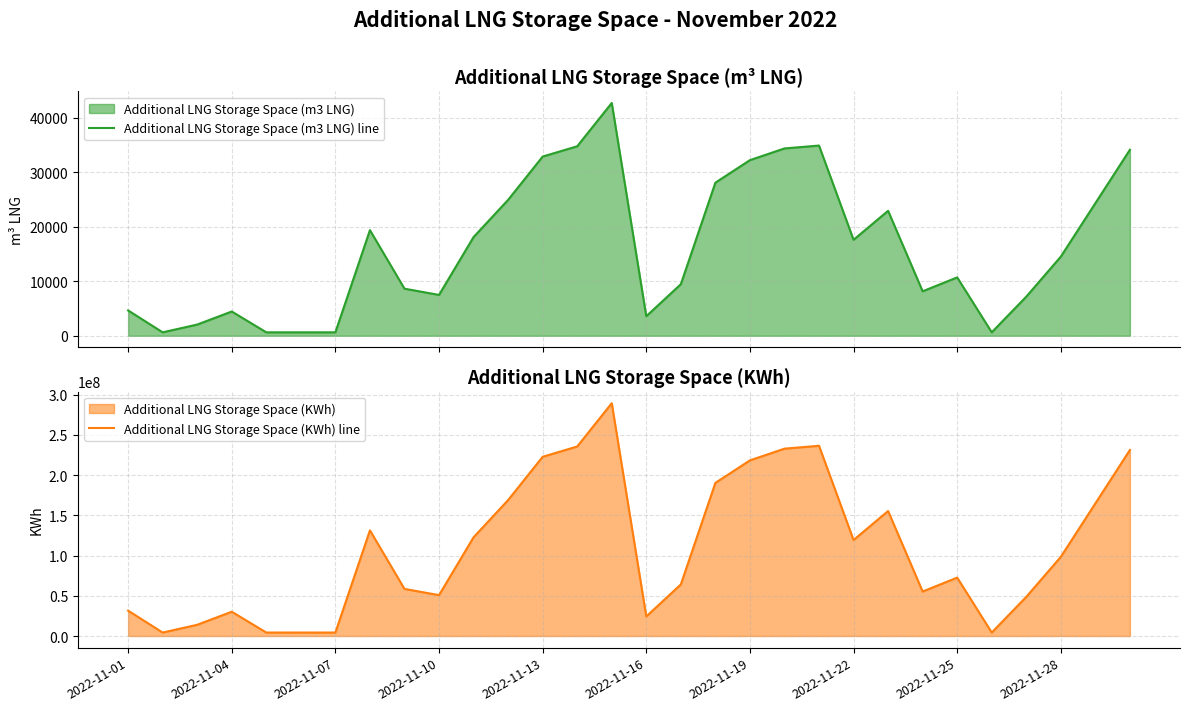

How many interior local peaks does the Additional LNG Storage Space (m3 LNG) line series have?

6